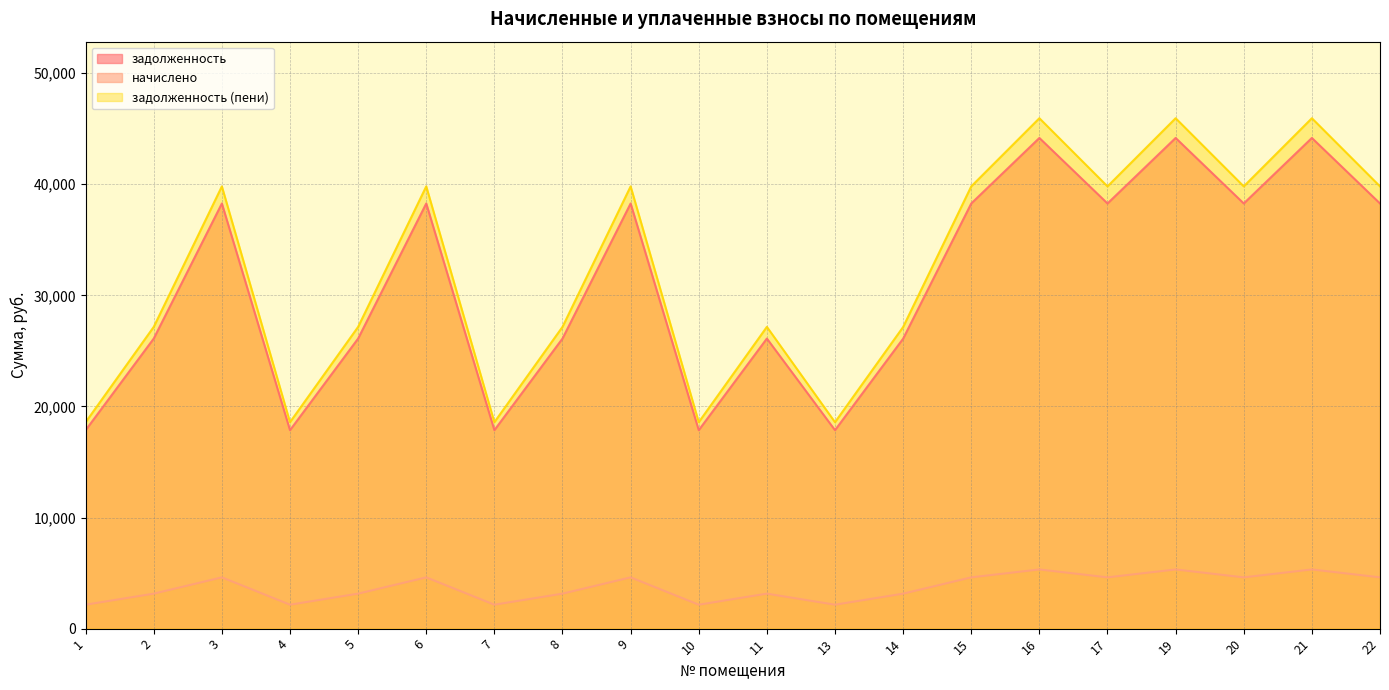

What is the sum of the начислено values at 2 and 15?

7766.6